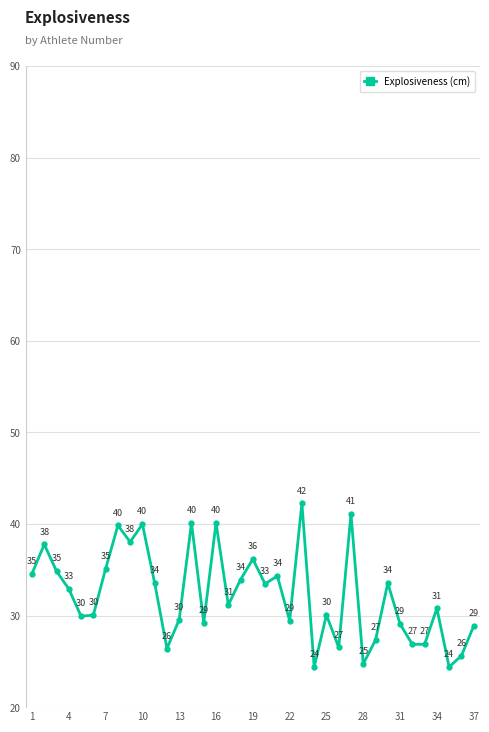

What is the value of the 5th point from the left?

29.9